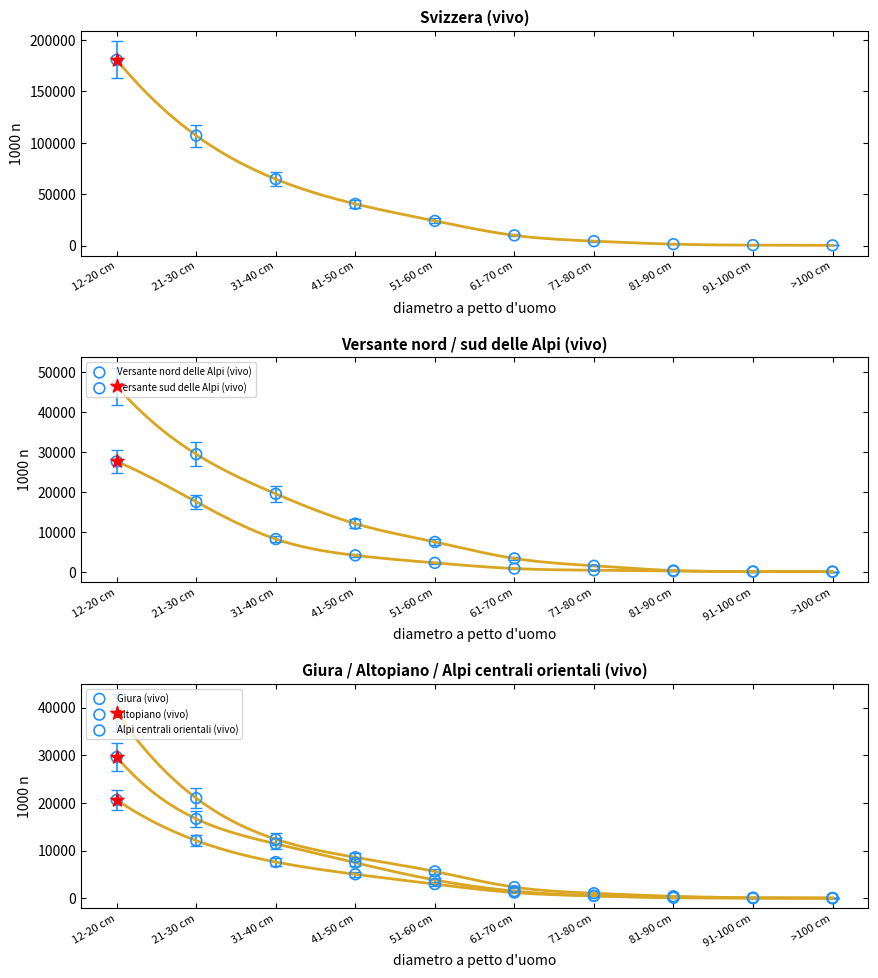

Which series has the widest spread of Y values?

Svizzera (vivo)